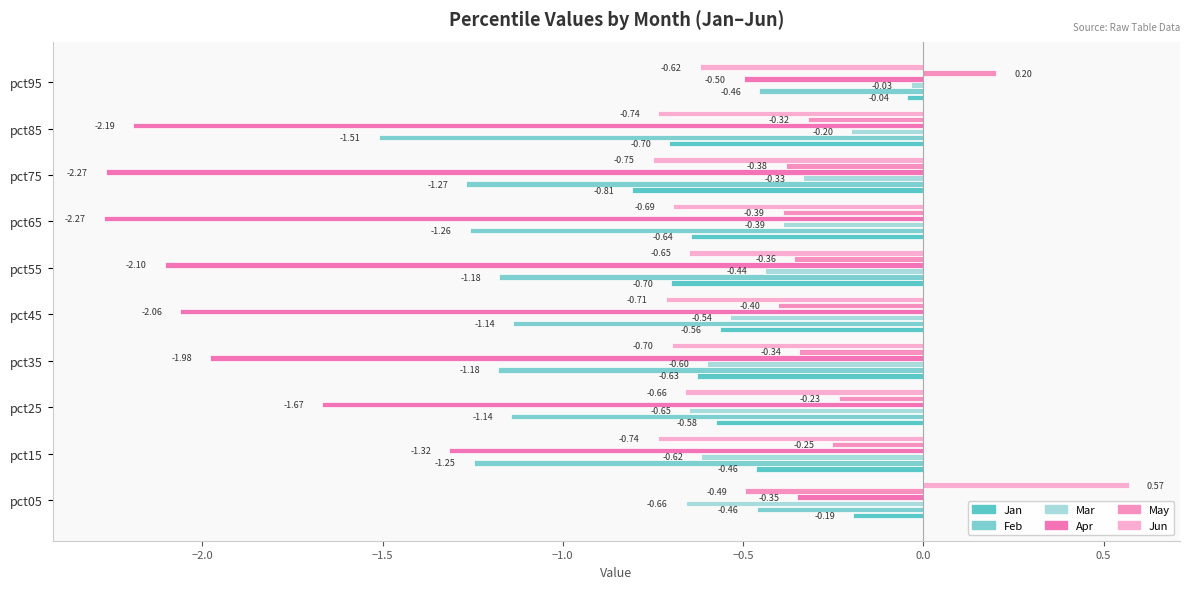

Count the number of data series in this chart.

6